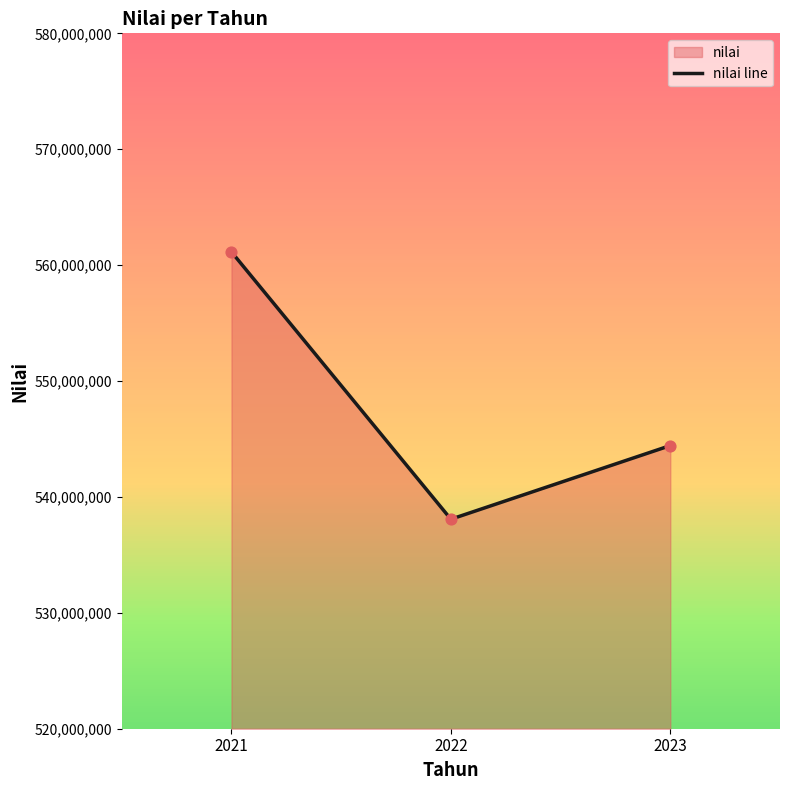

What is the change in value from 2021 to 2023?

-16707864